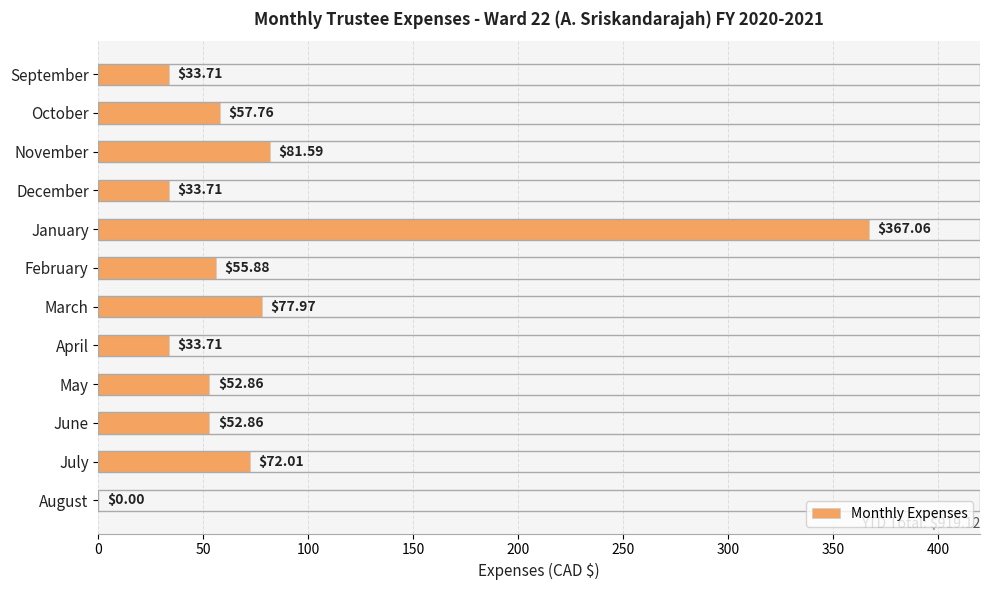

At which label is the value closest to 183?

November